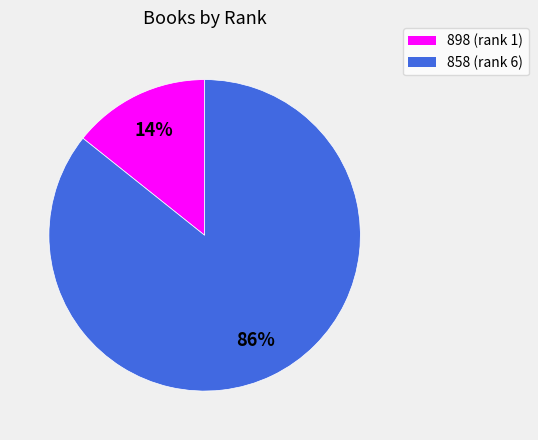

To the nearest percent, what is the average slice percentage?

50%